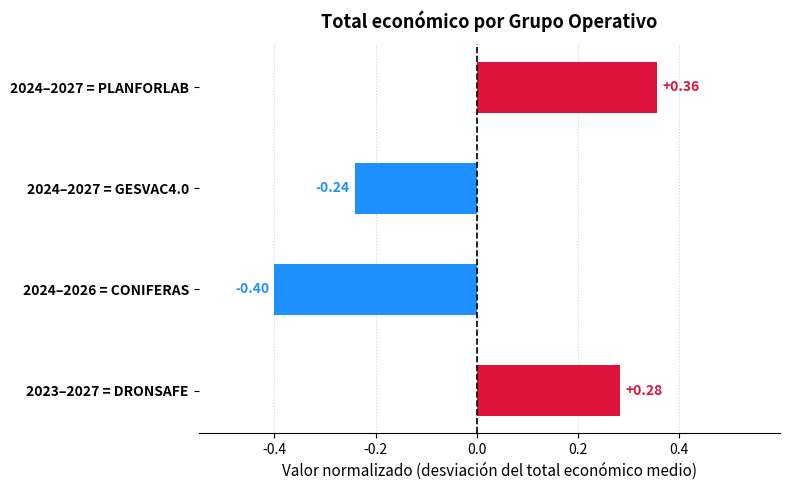

What is the difference between the maximum and minimum values?

0.8